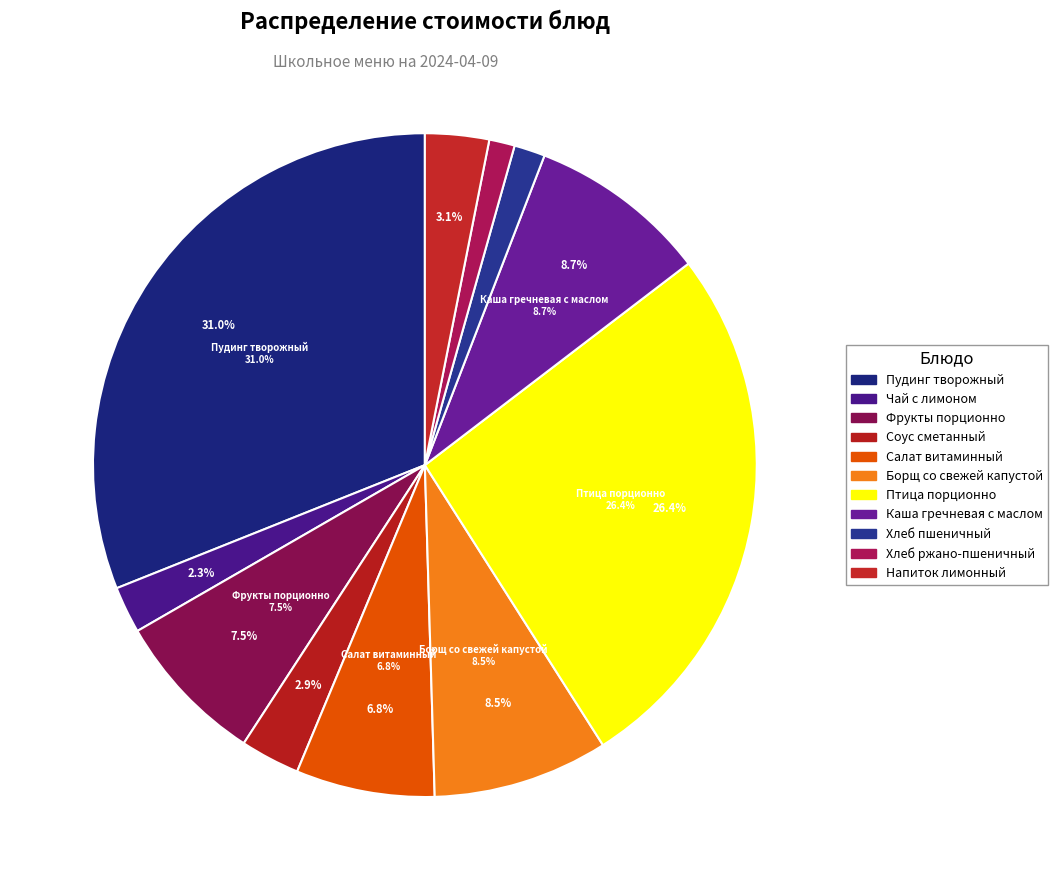

To the nearest percent, what percentage of the pie is Соус сметанный?

3%